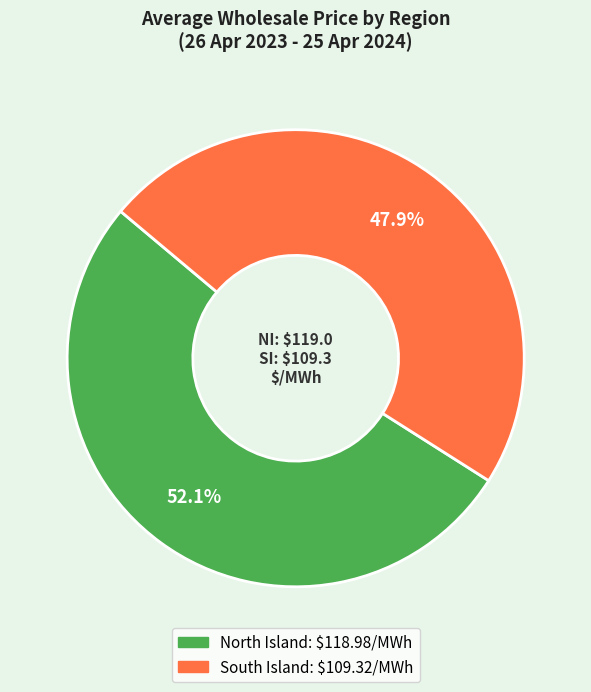

Rank the categories by value from highest to lowest.

North Island, South Island